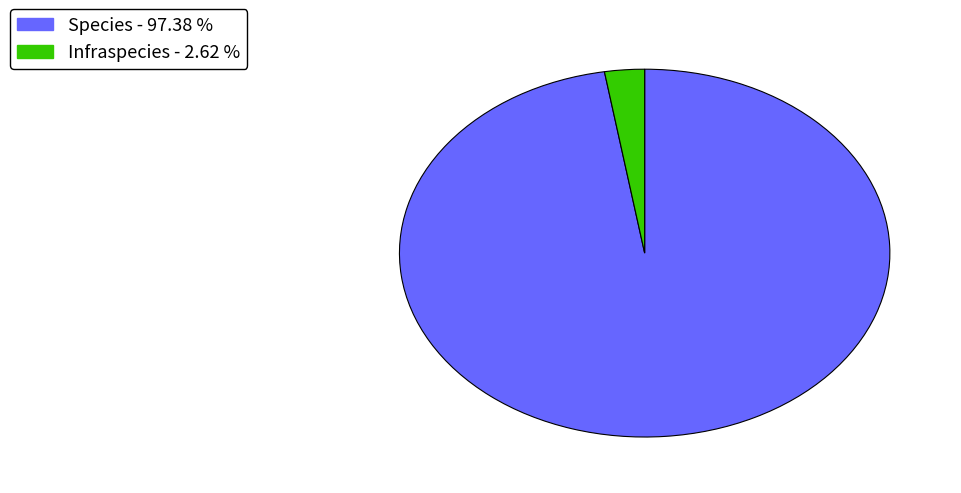

Is Species the majority of the pie?

Yes